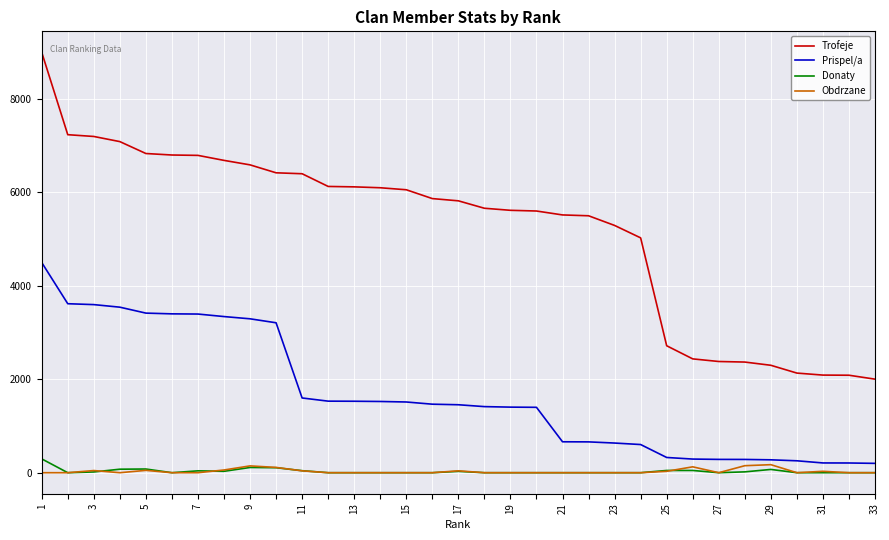

What is the minimum value for Trofeje?

2003